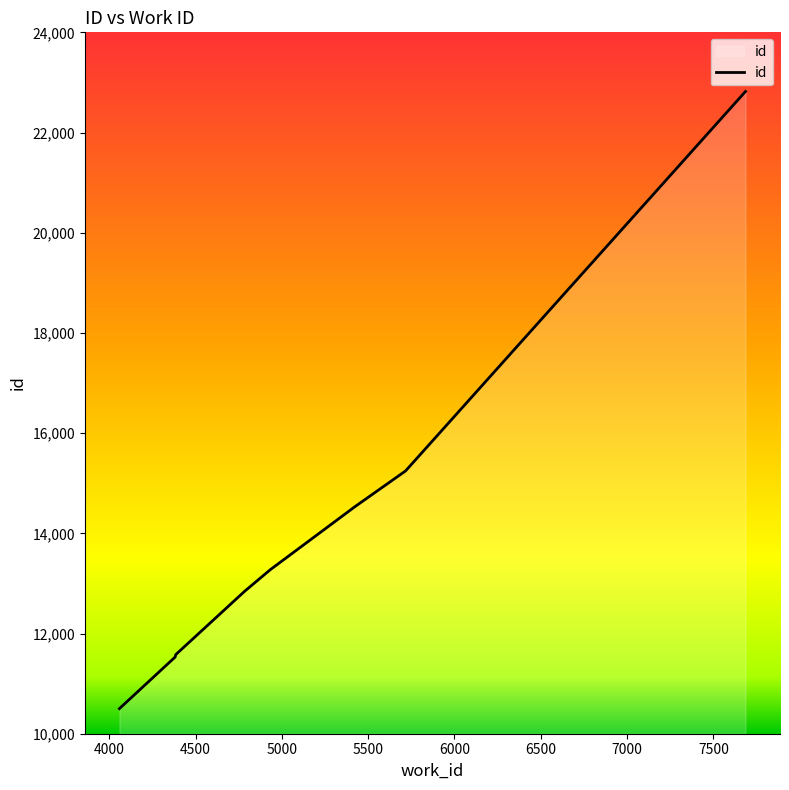

What is the minimum value shown in the chart?

10501